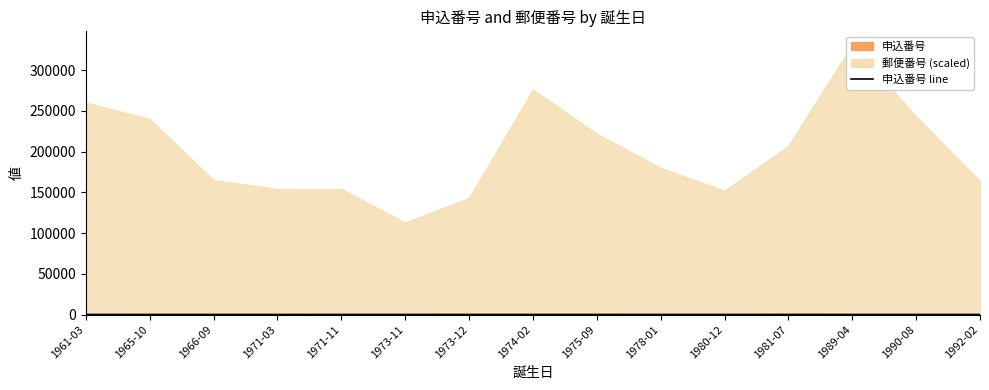

The value at 1971-03 is 147. True or false?

False